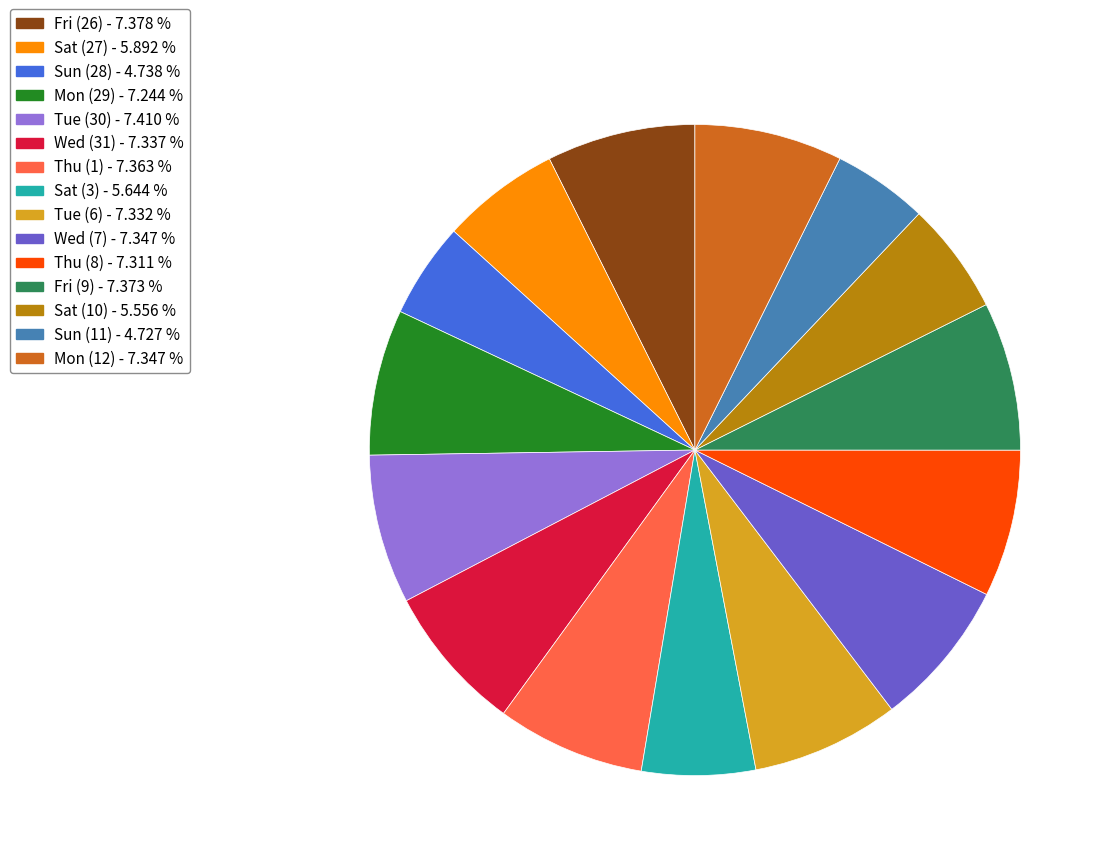

What is the ratio of the value at Sat (10) to the value at Sat (3)?

1.0